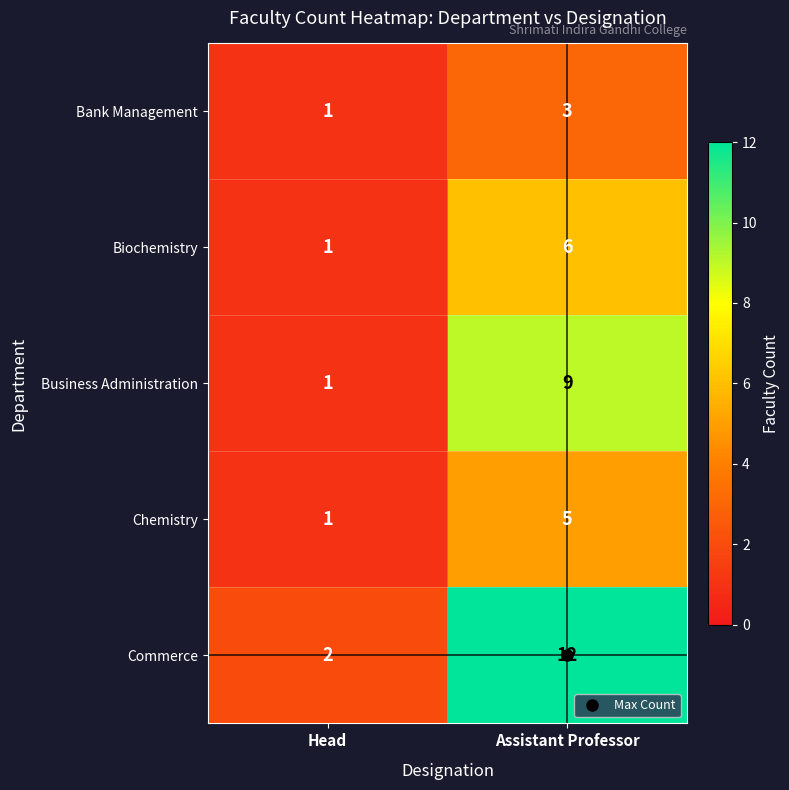

At Assistant Professor, list the series in order from smallest to largest.

Bank Management, Chemistry, Biochemistry, Business Administration, Commerce